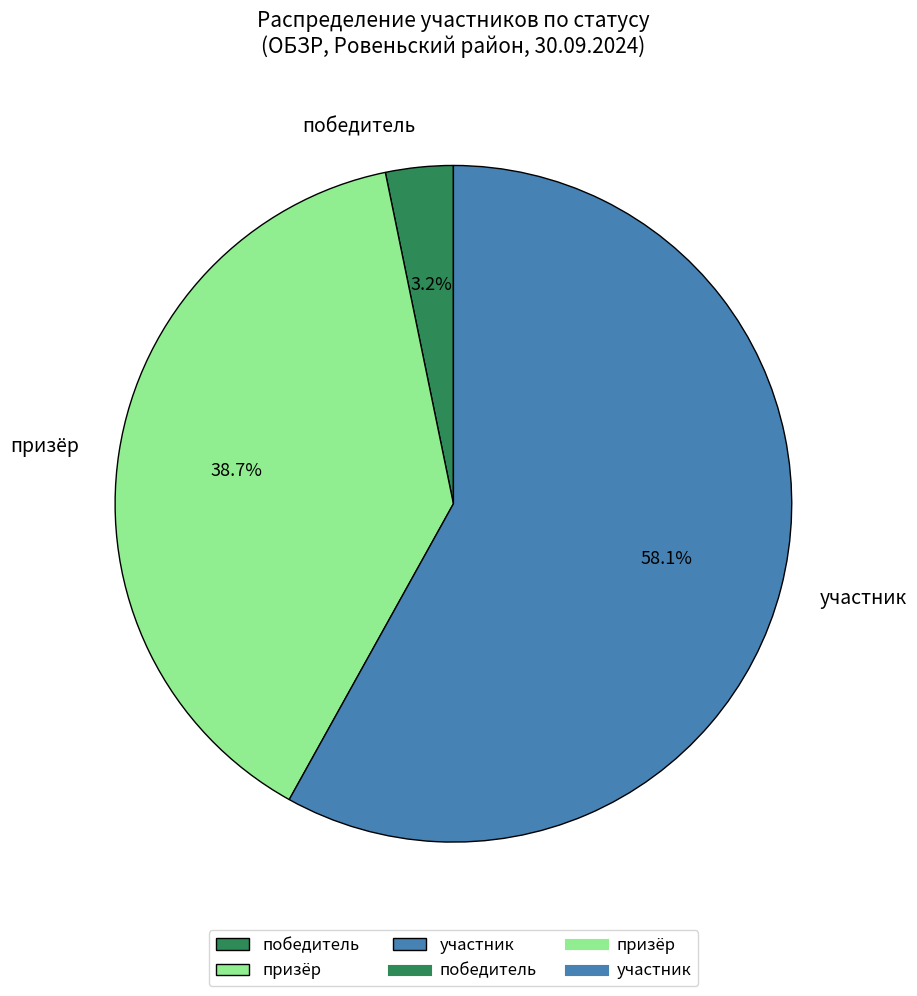

Is there any slice that represents more than half of the pie?

Yes